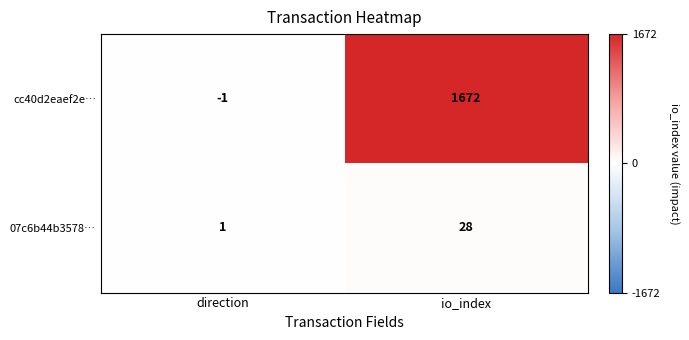

What is the greatest value displayed?

1672